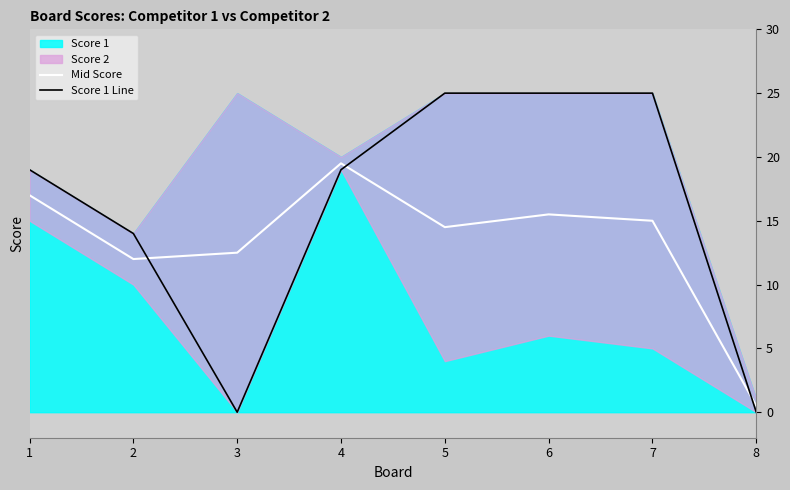

The Mid Score series shows 12.5 at 3. True or false?

True